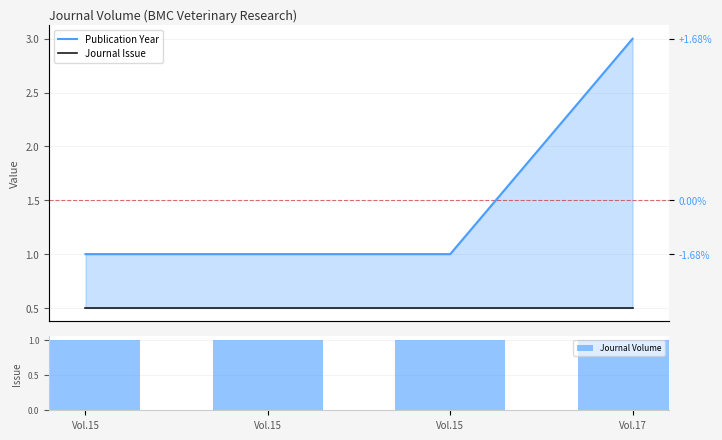

Between Vol.15 and Vol.17, which series saw the biggest shift?

Publication Year